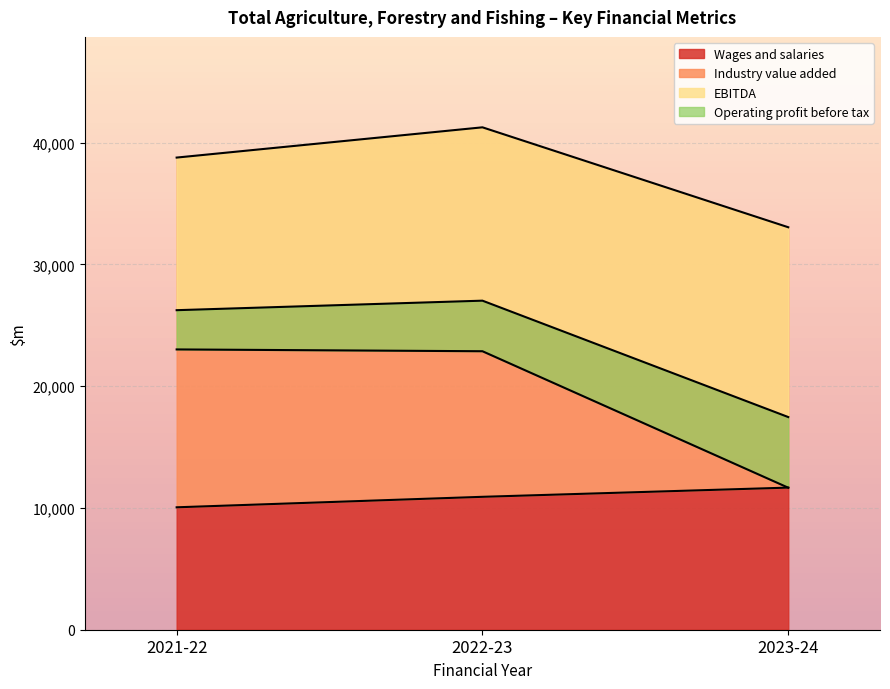

What is the lowest value of the Wages and salaries series?

10055